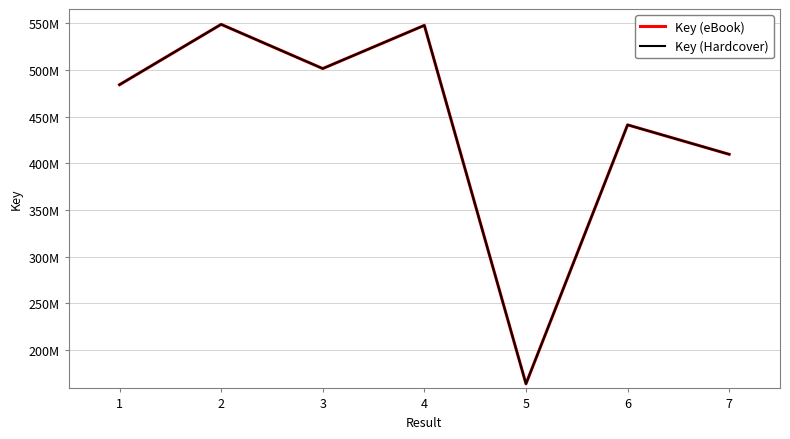

At which category is the sum across all series the highest?

2